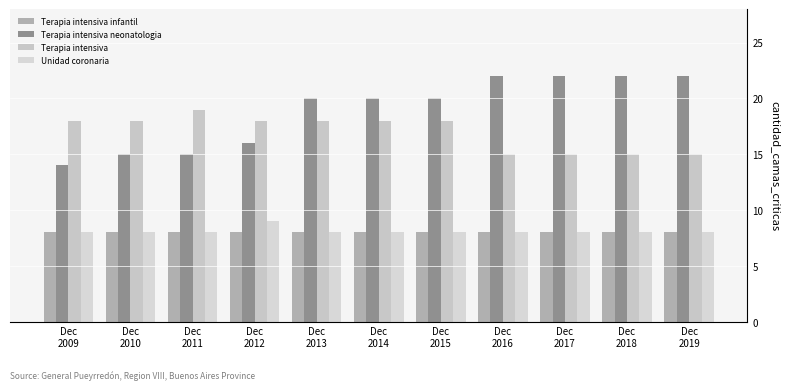

True or false: Terapia intensiva has a value of 15 at Dec
2018.

True